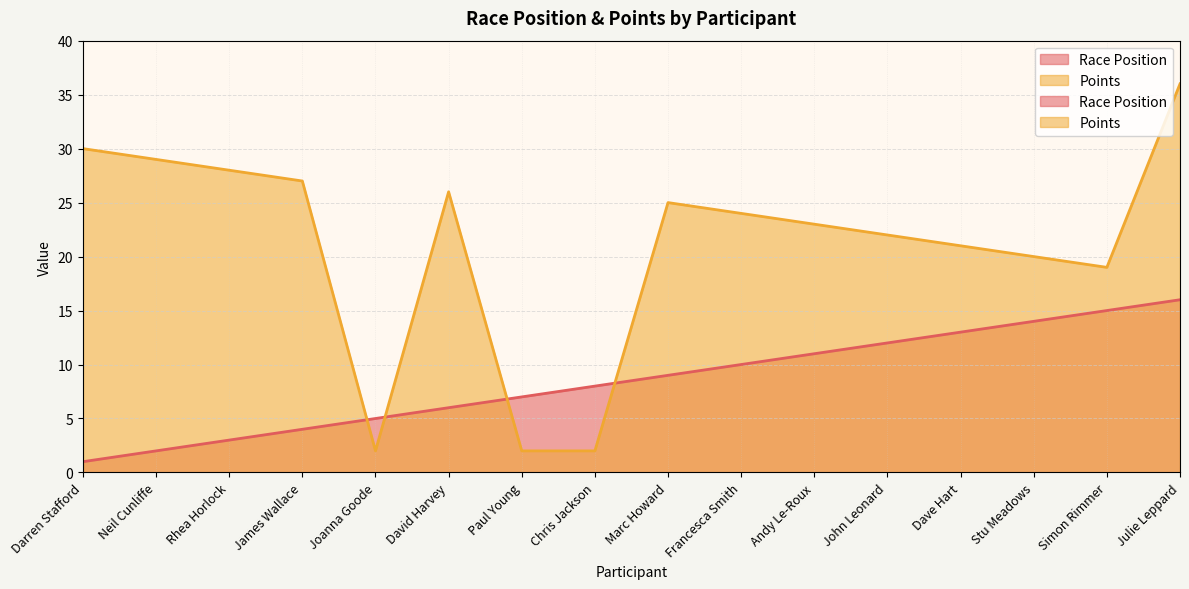

In Points, how many points are lower than both neighbors (excluding endpoints)?

2